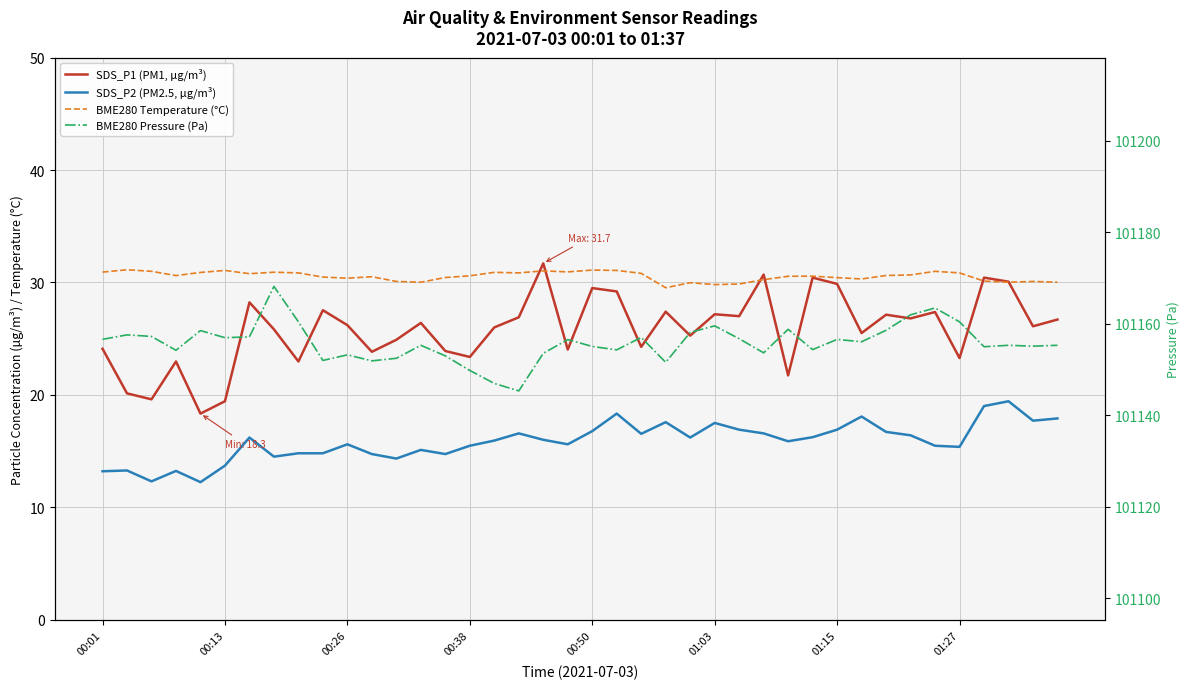

How many values in the SDS_P2 (PM2.5, µg/m³) series exceed 16?

19